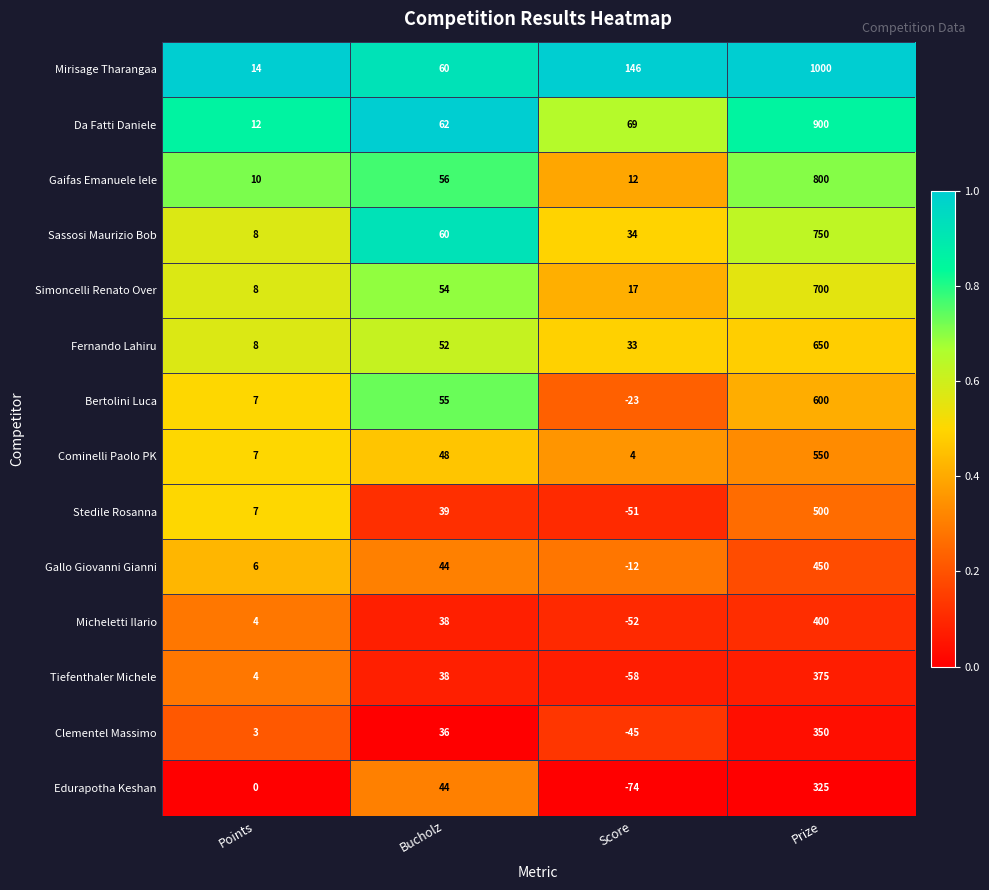

The value of Fernando Lahiru at Prize is 350. True or false?

False